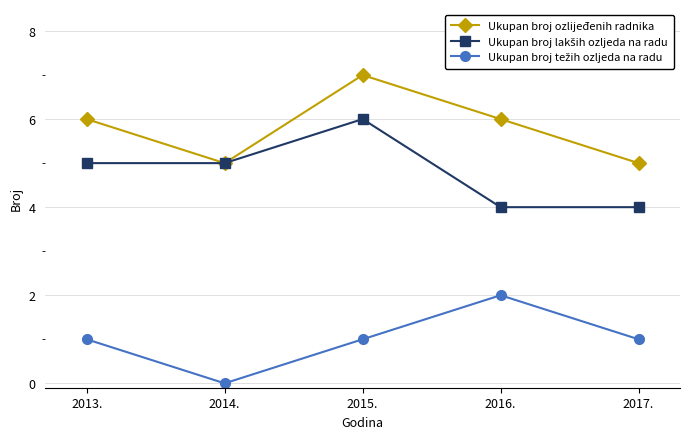

Which category has the lowest value across all series?

2014.